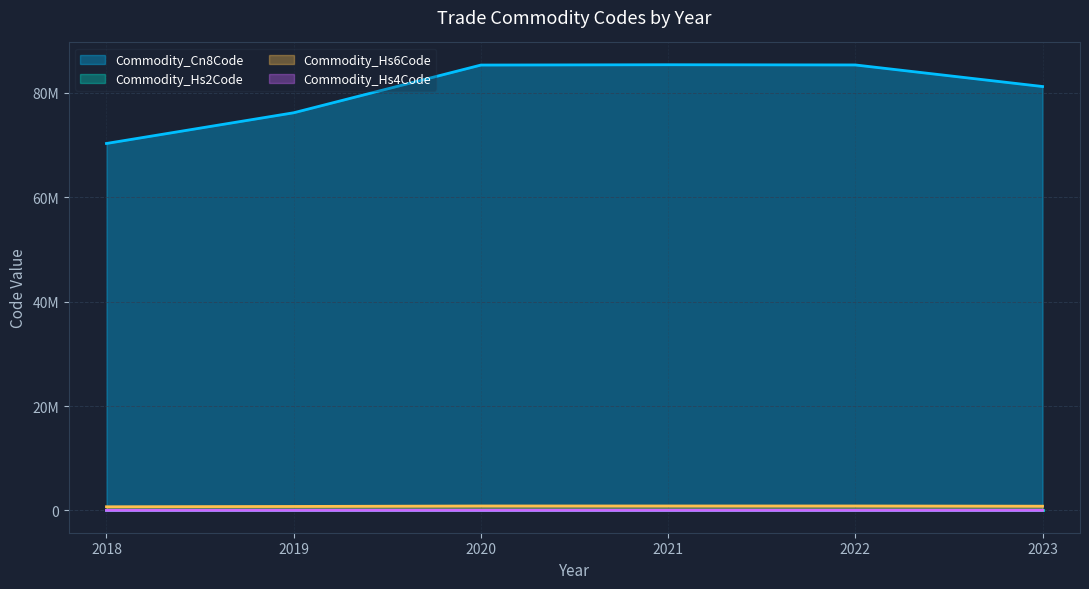

Does the chart display data point markers on the line(s)?

No